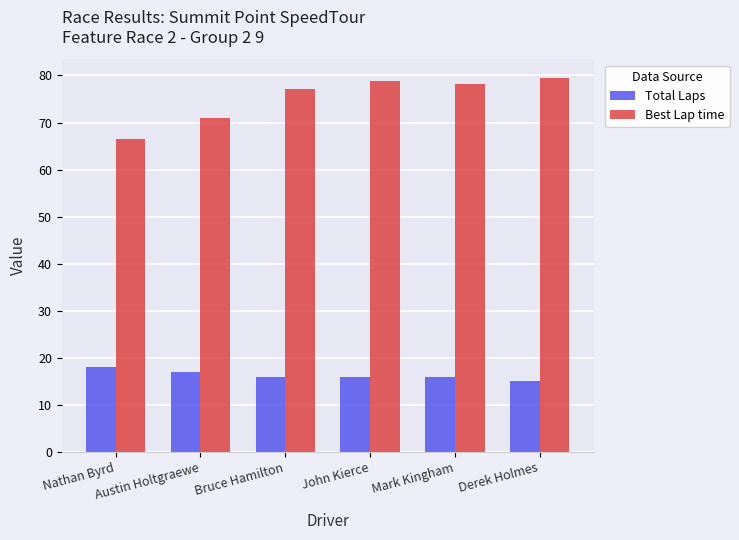

Which label corresponds to the largest value in the chart?

Derek Holmes